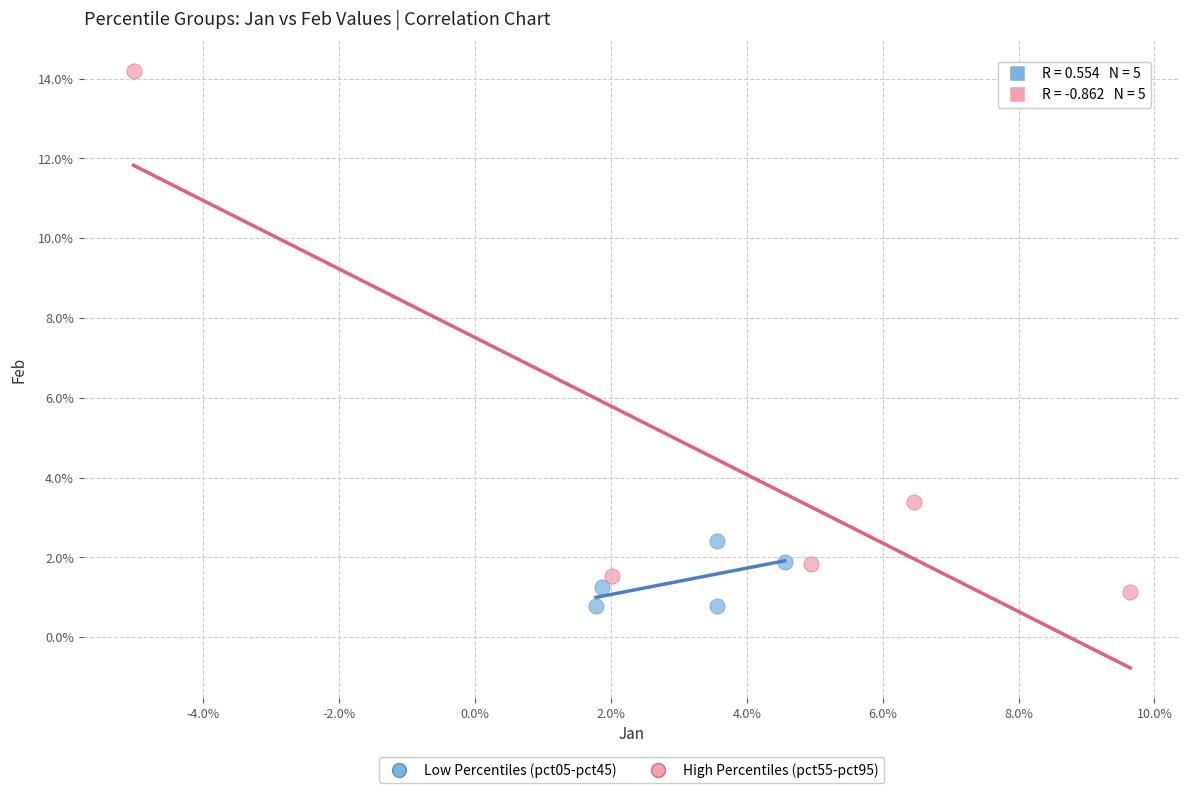

Which series contains the lowest Y value?

Low Percentiles (pct05-pct45)